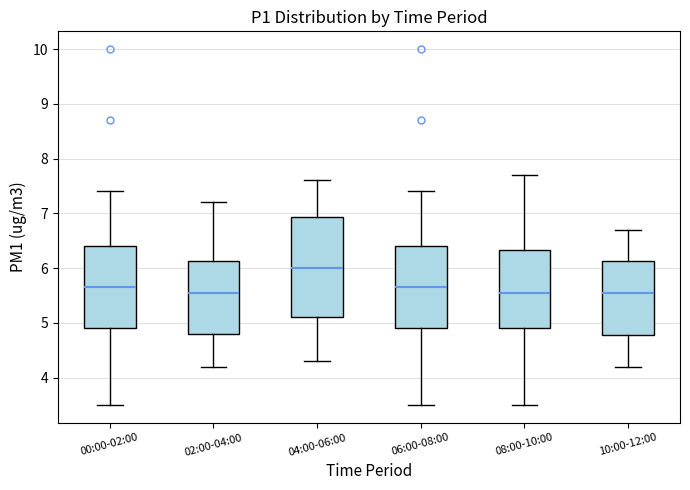

Where does the upper whisker of the box for 02:00-04:00 end on the y-axis? The values are not printed on the chart, so give them approximately, as read against the axis.

7.2